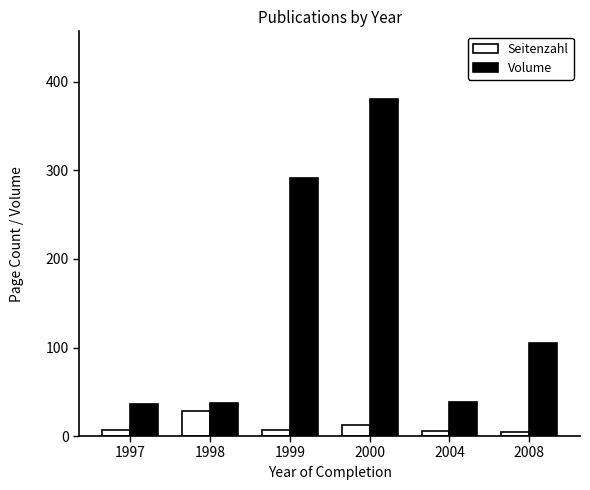

What are all the series names shown in the legend?

Seitenzahl, Volume